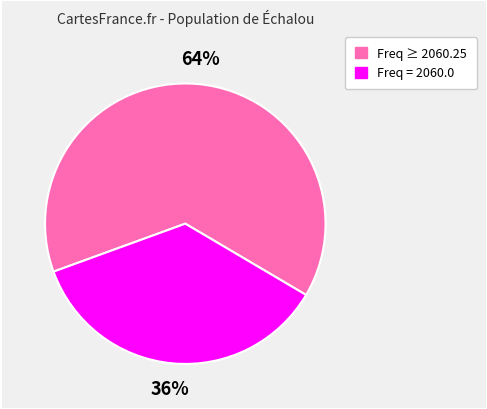

Count the number of slices in the pie.

2